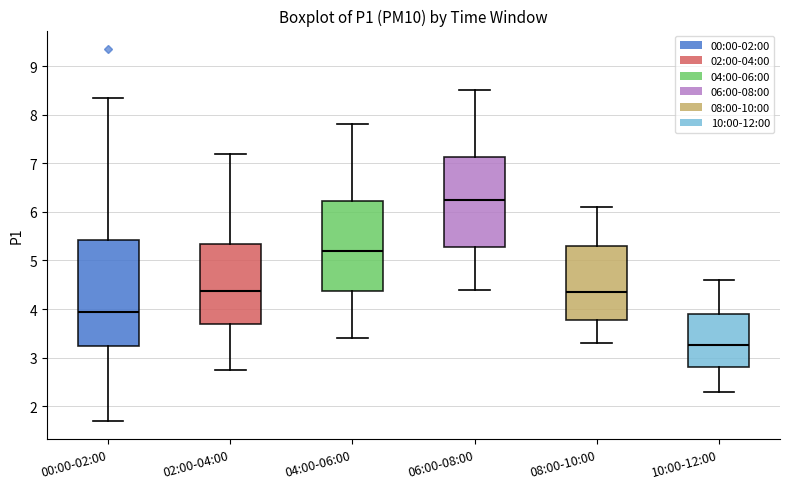

Reading left to right, transcribe this box plot: for each box, give where its median line is, the range the box spans, and where its two whiskers end, as read against the y-axis. The values are not printed on the chart, so give them approximately, as read against the axis.

00:00-02:00: median 3.9, box 3.2 to 5.4, whiskers 1.7 to 8.4
02:00-04:00: median 4.4, box 3.7 to 5.3, whiskers 2.8 to 7.2
04:00-06:00: median 5.2, box 4.4 to 6.2, whiskers 3.4 to 7.8
06:00-08:00: median 6.3, box 5.3 to 7.1, whiskers 4.4 to 8.5
08:00-10:00: median 4.4, box 3.8 to 5.3, whiskers 3.3 to 6.1
10:00-12:00: median 3.3, box 2.8 to 3.9, whiskers 2.3 to 4.6